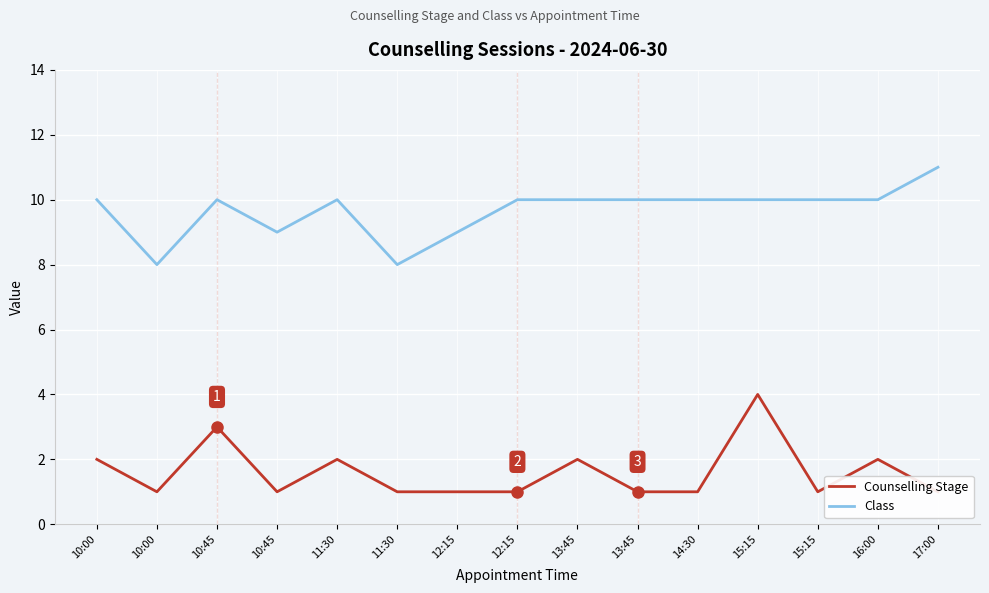

At 16:00, list the series in order from largest to smallest.

Class, Counselling Stage